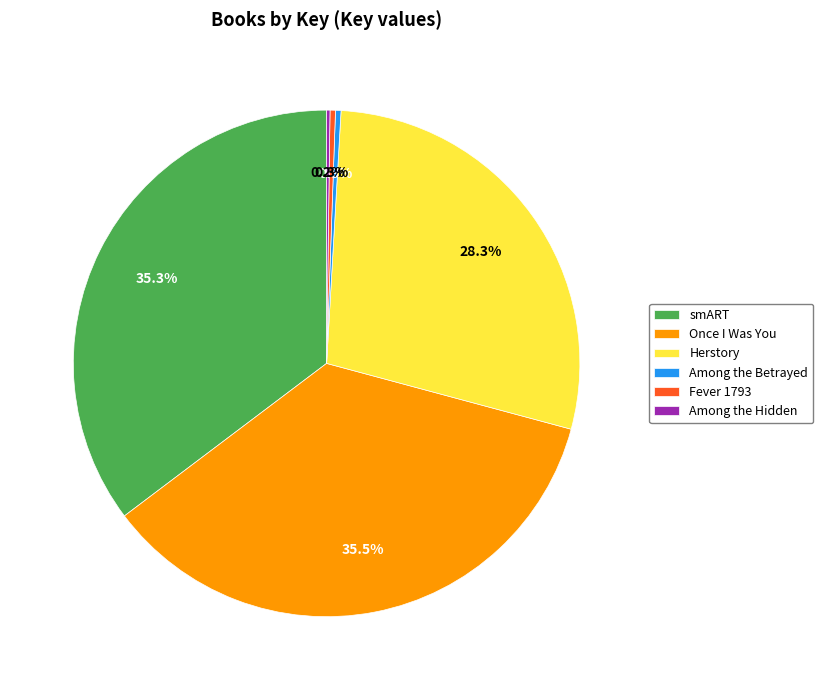

Do Among the Betrayed and Herstory together represent more than half of the pie?

No